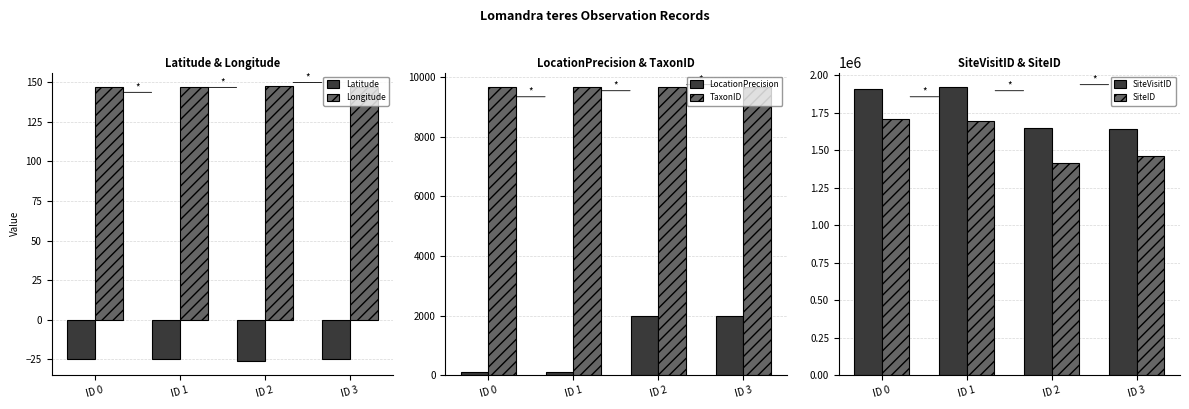

How many bars are there in total?

24